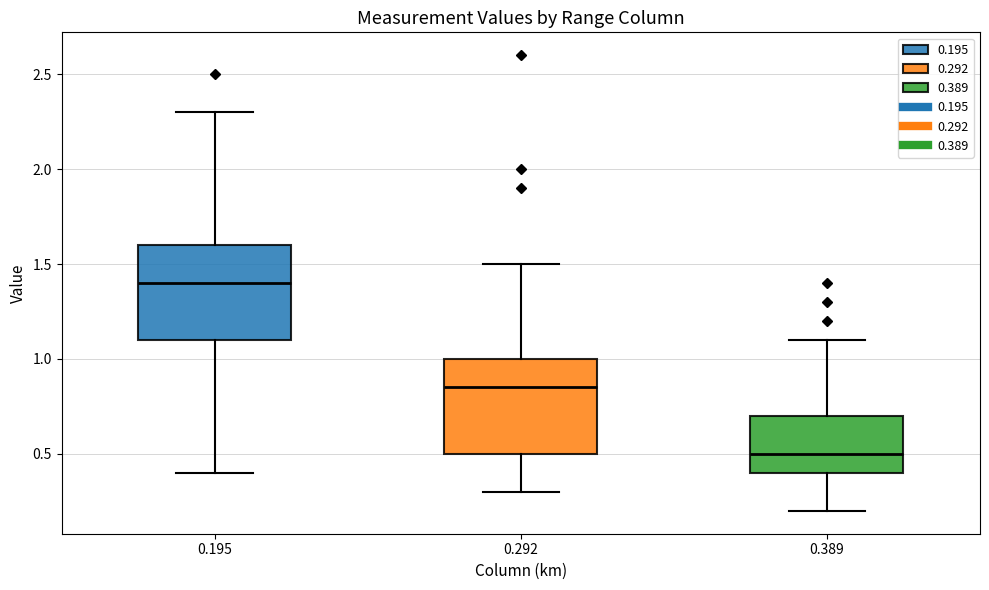

Where does the lower whisker of the box at x = 0.195 end on the y-axis? The values are not printed on the chart, so give them approximately, as read against the axis.

0.40